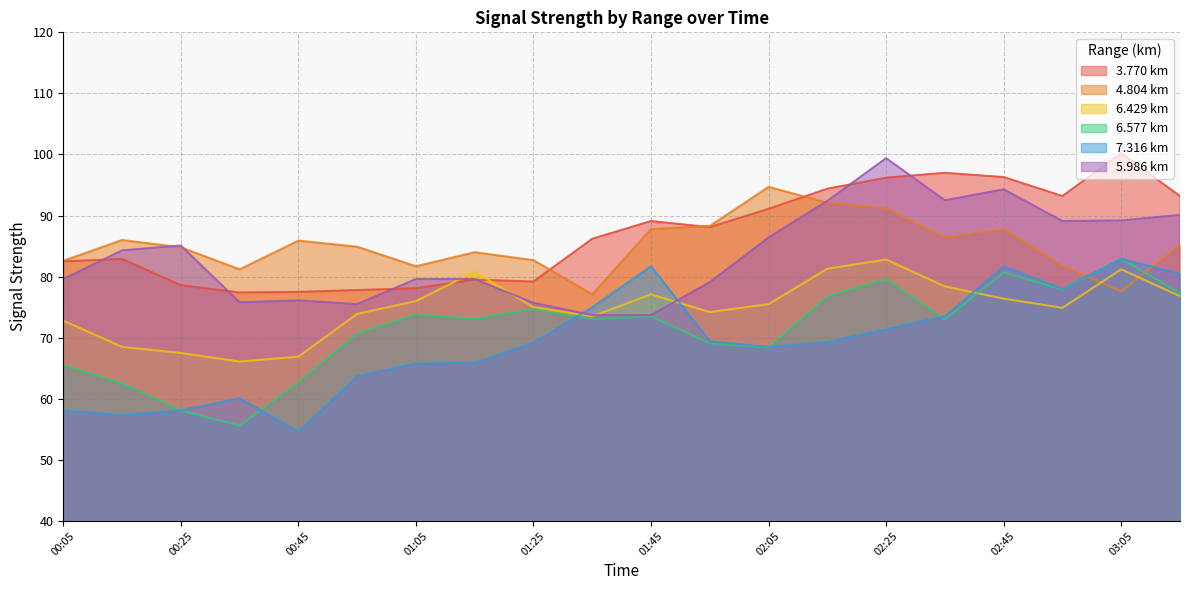

Reading left to right, extract all data points from this chart.

3.770: 82.5	82.9	78.6	77.4	77.5	77.8	78.1	79.5	79.2	86.2	89.1	88.1	91.1	94.4	96.2	97.0	96.3	93.2	100.2	93.2
4.804: 82.6	86.0	84.8	81.2	85.9	84.9	81.7	84.0	82.7	77.1	87.8	88.3	94.7	92.1	91.2	86.4	87.8	81.8	77.6	85.3
6.429: 72.8	68.5	67.5	66.1	66.9	73.9	76.0	80.8	75.0	73.5	77.1	74.2	75.5	81.3	82.8	78.4	76.4	74.9	81.2	76.8
6.577: 65.5	62.5	58.1	55.6	62.7	70.7	73.8	73.1	74.7	73.0	73.5	69.1	68.4	76.8	79.6	73.0	80.7	77.9	82.9	77.3
7.316: 58.1	57.3	58.1	60.1	54.6	63.7	65.8	65.9	69.2	75.0	81.7	69.4	68.5	69.3	71.4	73.5	81.7	78.0	82.9	80.5
5.986: 79.6	84.3	85.1	75.8	76.1	75.5	79.6	79.6	75.7	73.7	73.7	79.1	86.4	92.4	99.4	92.5	94.3	89.1	89.2	90.1